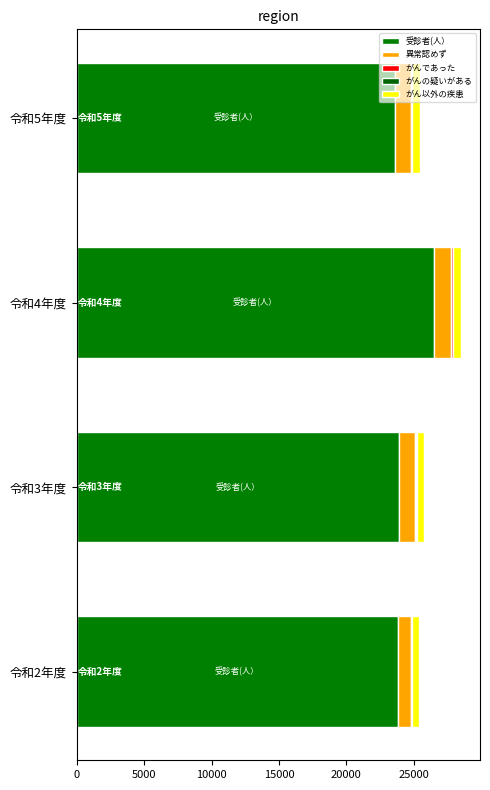

How many series are shown in this chart?

5